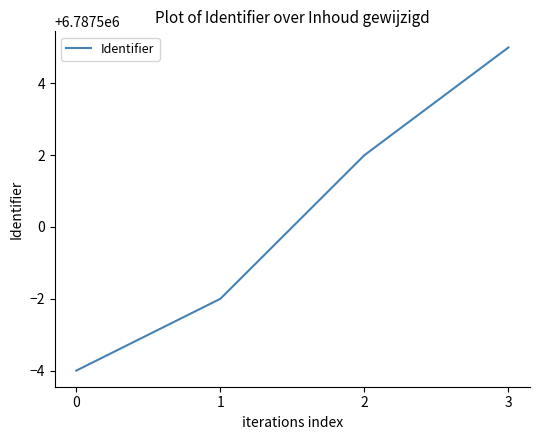

What is the average value?

6787500